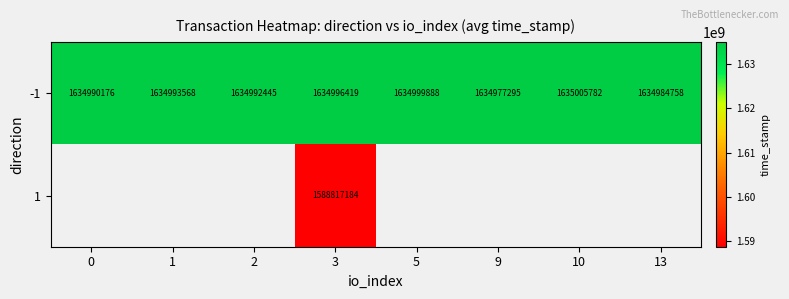

How many data points in -1 are less than 1634993568?

4